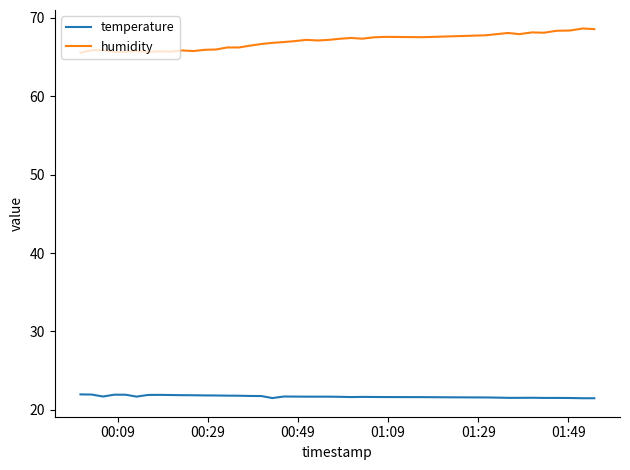

How many lines are shown in the chart?

2